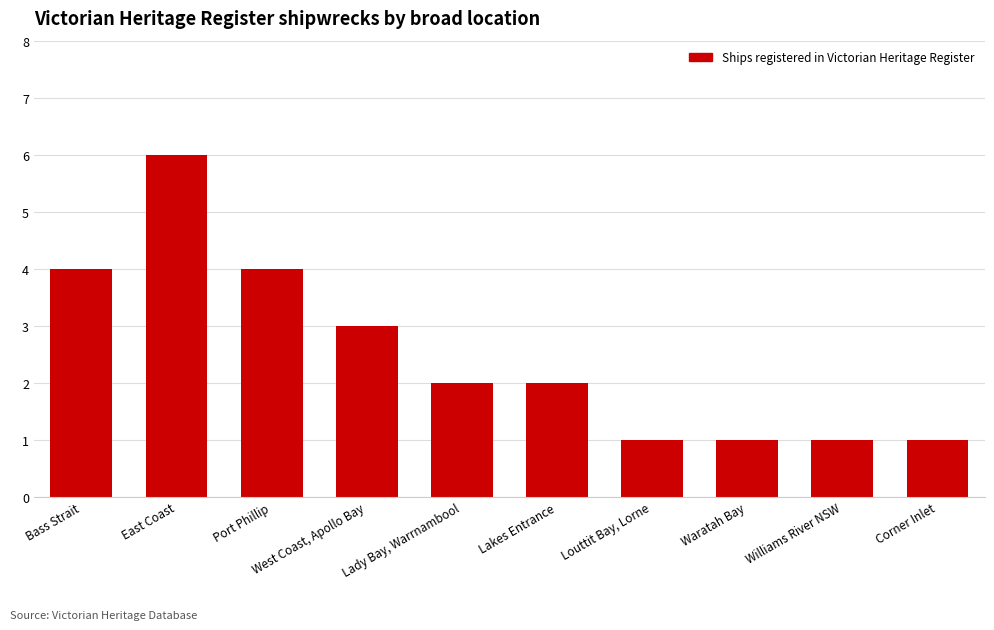

The value at Louttit Bay, Lorne is 1. True or false?

True